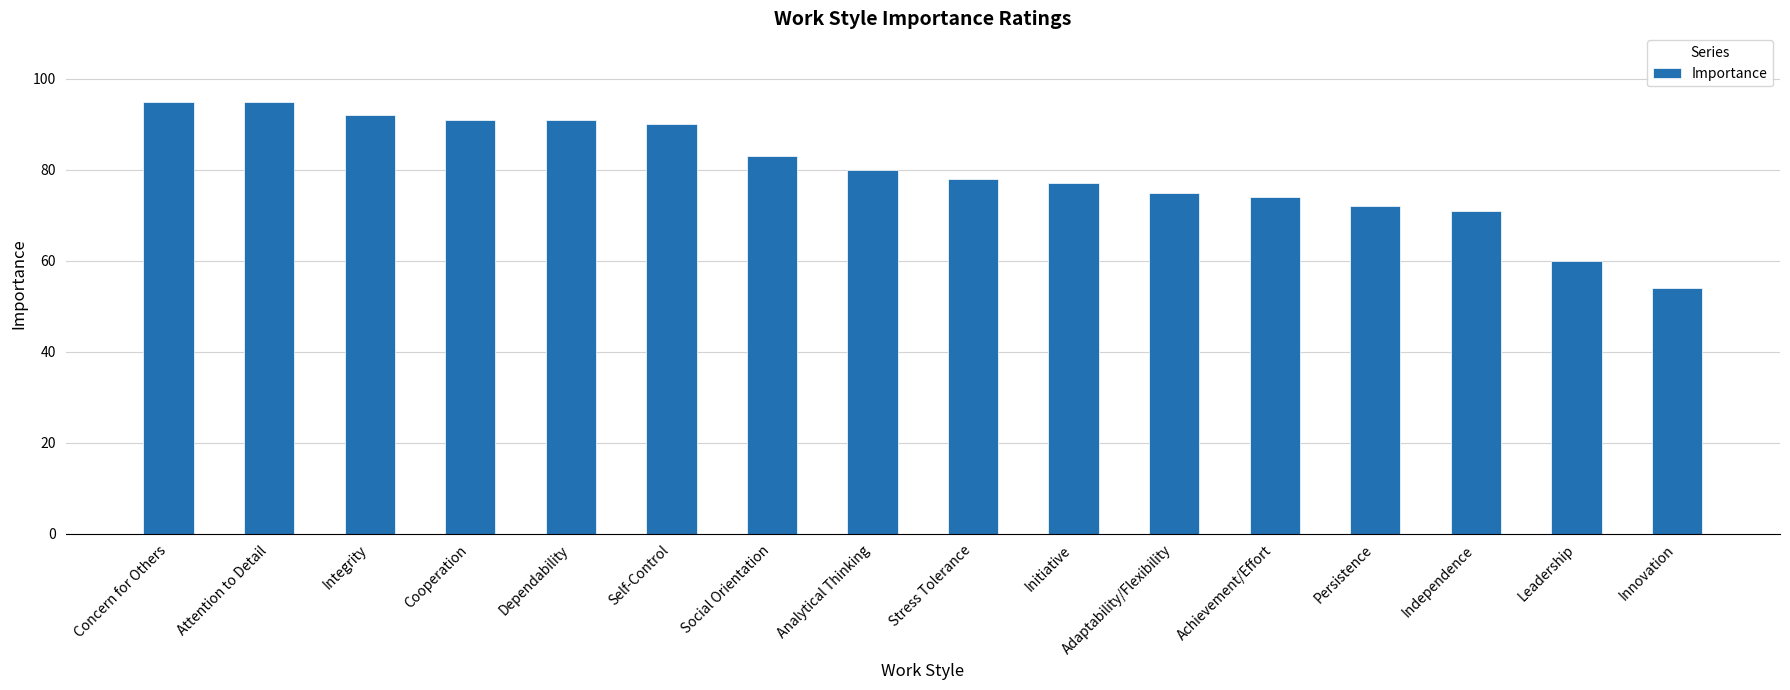

What is the average value?

80